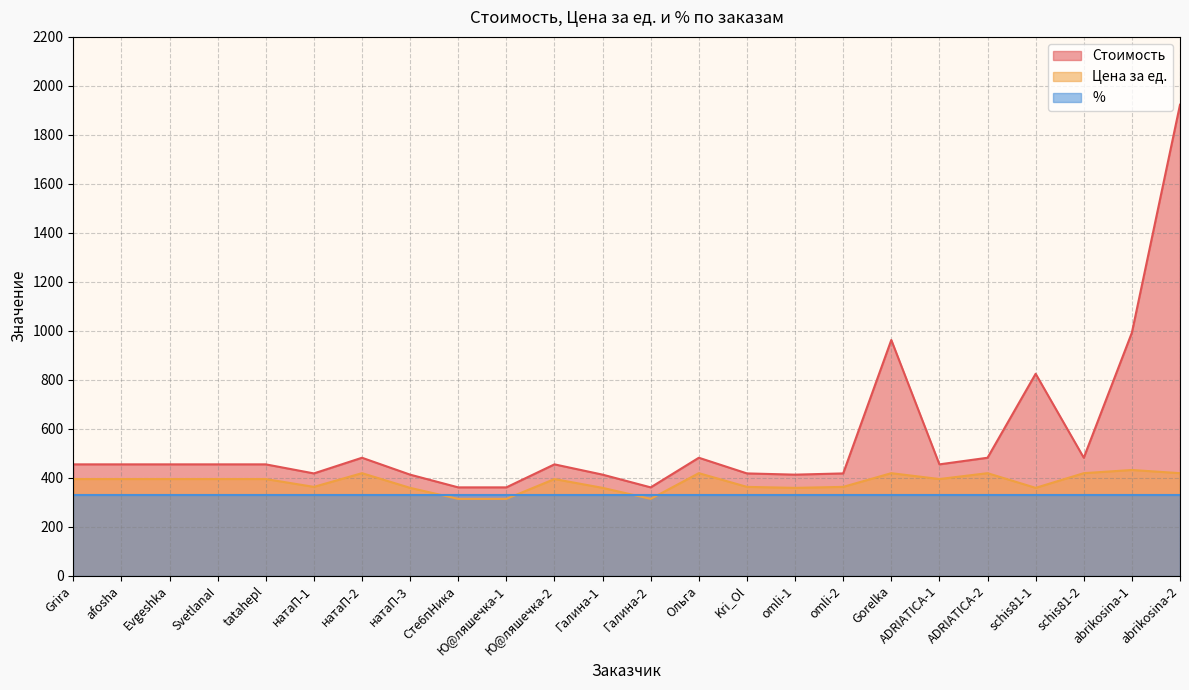

True or false: Цена за ед. has a value of 418 at abrikosina-2.

True